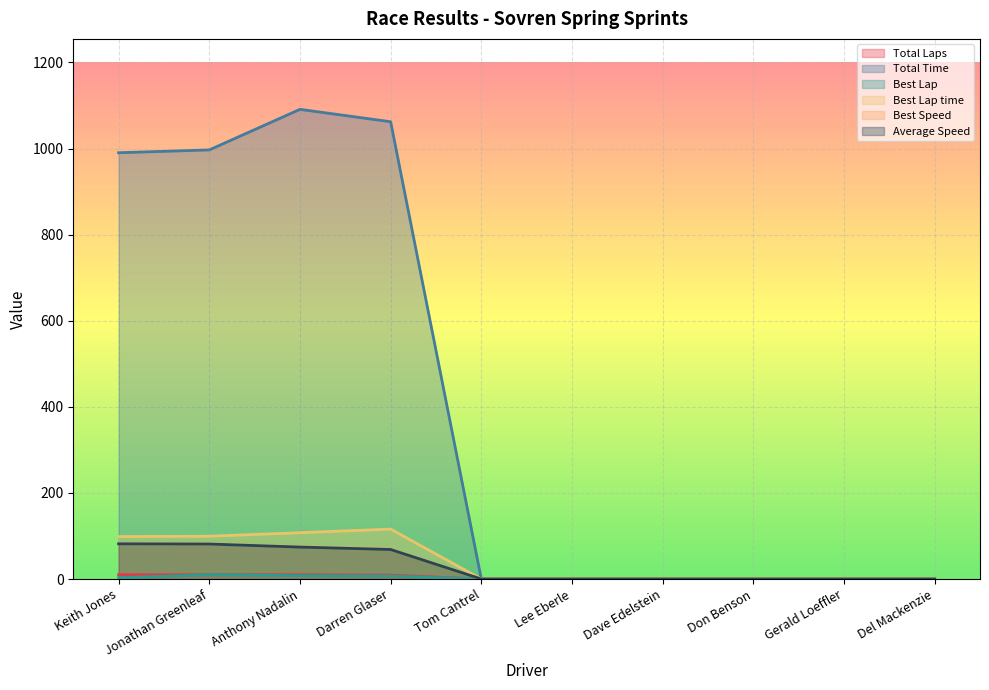

Reading right to left, list all the values displayed in this chart.

Total Laps: Del Mackenzie=0.0	Gerald Loeffler=0.0	Don Benson=0.0	Dave Edelstein=0.0	Lee Eberle=0.0	Tom Cantrel=0.0	Darren Glaser=9.0	Anthony Nadalin=10.0	Jonathan Greenleaf=10.0	Keith Jones=10.0
Total Time: Del Mackenzie=0.0	Gerald Loeffler=0.0	Don Benson=0.0	Dave Edelstein=0.0	Lee Eberle=0.0	Tom Cantrel=0.0	Darren Glaser=1062.2	Anthony Nadalin=1091.0	Jonathan Greenleaf=996.7	Keith Jones=990.2
Best Lap: Del Mackenzie=0.0	Gerald Loeffler=0.0	Don Benson=0.0	Dave Edelstein=0.0	Lee Eberle=0.0	Tom Cantrel=0.0	Darren Glaser=7.0	Anthony Nadalin=8.0	Jonathan Greenleaf=10.0	Keith Jones=3.0
Best Lap time: Del Mackenzie=0.0	Gerald Loeffler=0.0	Don Benson=0.0	Dave Edelstein=0.0	Lee Eberle=0.0	Tom Cantrel=0.0	Darren Glaser=116.0	Anthony Nadalin=107.6	Jonathan Greenleaf=99.4	Keith Jones=98.6
Best Speed: Del Mackenzie=0.0	Gerald Loeffler=0.0	Don Benson=0.0	Dave Edelstein=0.0	Lee Eberle=0.0	Tom Cantrel=0.0	Darren Glaser=69.8	Anthony Nadalin=75.3	Jonathan Greenleaf=81.5	Keith Jones=82.1
Average Speed: Del Mackenzie=0.0	Gerald Loeffler=0.0	Don Benson=0.0	Dave Edelstein=0.0	Lee Eberle=0.0	Tom Cantrel=0.0	Darren Glaser=68.6	Anthony Nadalin=74.2	Jonathan Greenleaf=81.3	Keith Jones=81.8